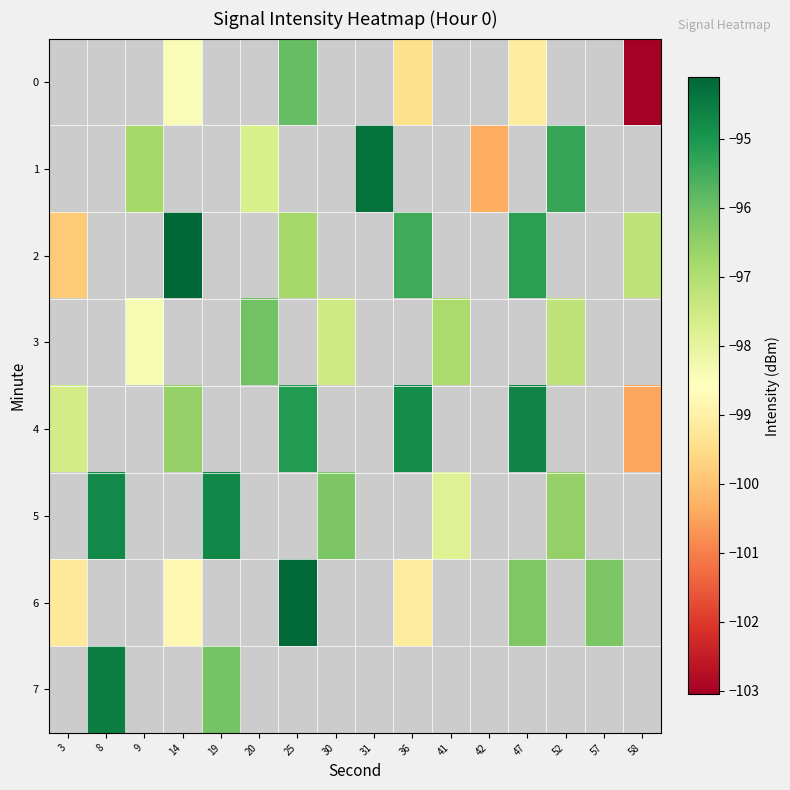

Which category has the lowest value in the 4 series?

58